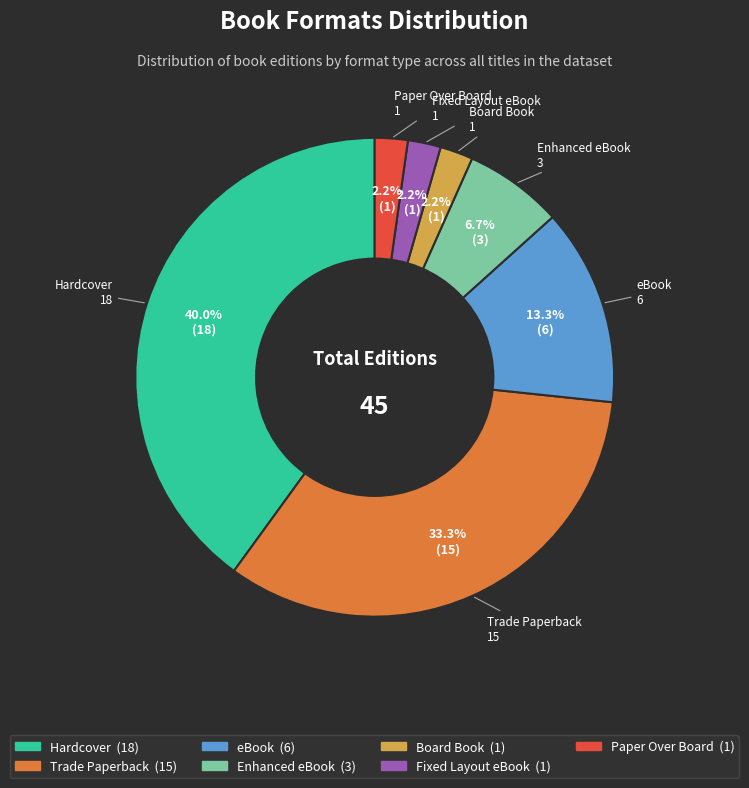

Which has a higher value, Hardcover or Trade Paperback?

Hardcover